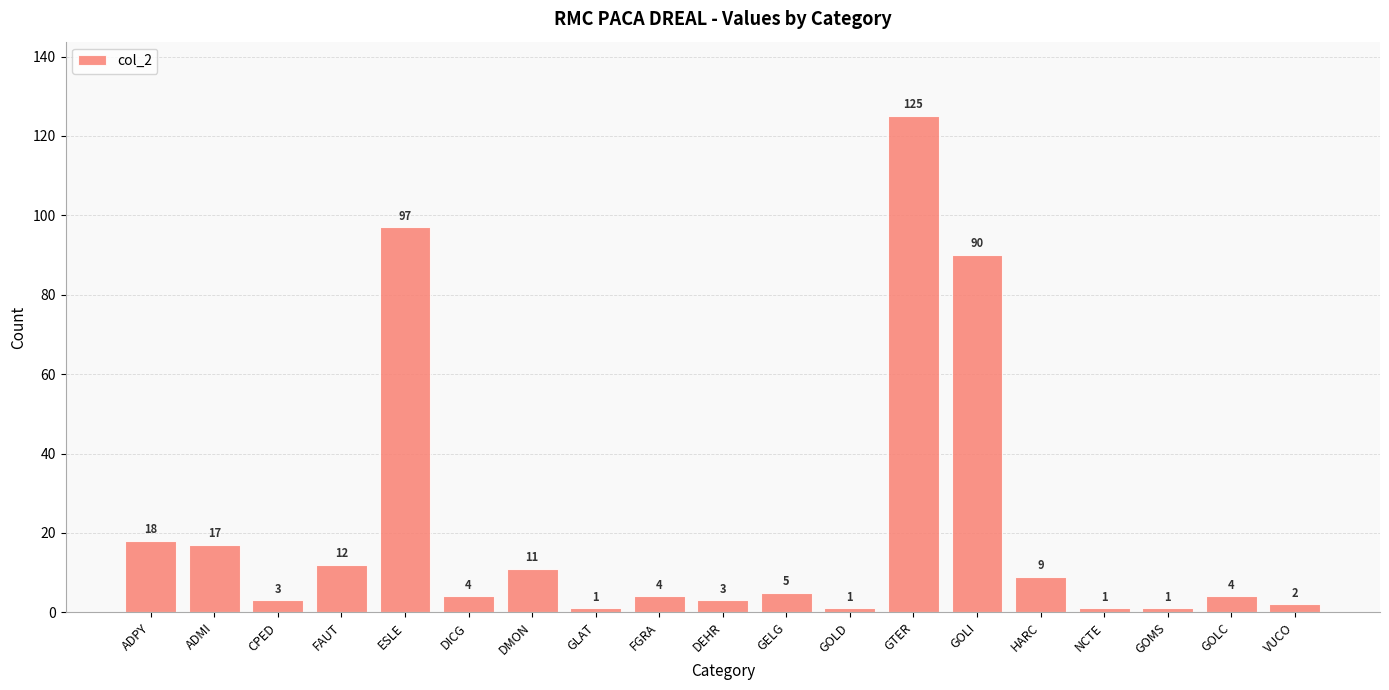

At which category does the chart reach its peak across all series?

GTER